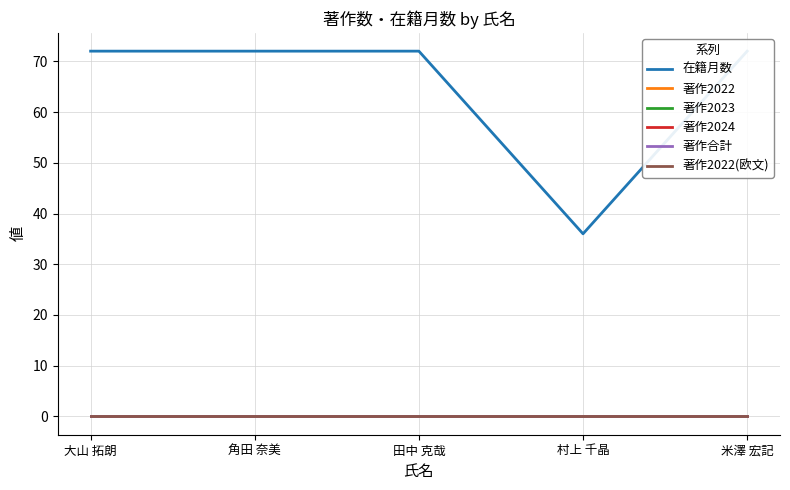

Reading left to right, transcribe all the data shown in this chart.

在籍月数: 大山 拓朗=72	角田 奈美=72	田中 克哉=72	村上 千晶=36	米澤 宏記=72
著作2022: 大山 拓朗=0	角田 奈美=0	田中 克哉=0	村上 千晶=0	米澤 宏記=0
著作2023: 大山 拓朗=0	角田 奈美=0	田中 克哉=0	村上 千晶=0	米澤 宏記=0
著作2024: 大山 拓朗=0	角田 奈美=0	田中 克哉=0	村上 千晶=0	米澤 宏記=0
著作合計: 大山 拓朗=0	角田 奈美=0	田中 克哉=0	村上 千晶=0	米澤 宏記=0
著作2022(欧文): 大山 拓朗=0	角田 奈美=0	田中 克哉=0	村上 千晶=0	米澤 宏記=0